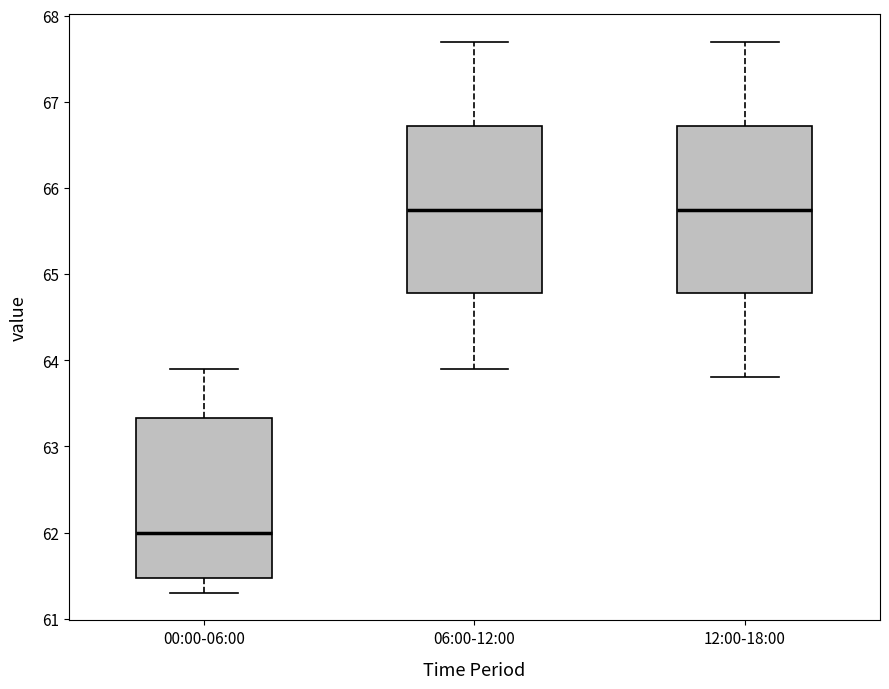

Reading left to right, transcribe this box plot: for each box, give where its median line is, the range the box spans, and where its two whiskers end, as read against the y-axis. The values are not printed on the chart, so give them approximately, as read against the axis.

00:00-06:00: median 62.0, box 61.5 to 63.3, whiskers 61.3 to 63.9
06:00-12:00: median 65.8, box 64.8 to 66.7, whiskers 63.9 to 67.7
12:00-18:00: median 65.8, box 64.8 to 66.7, whiskers 63.8 to 67.7